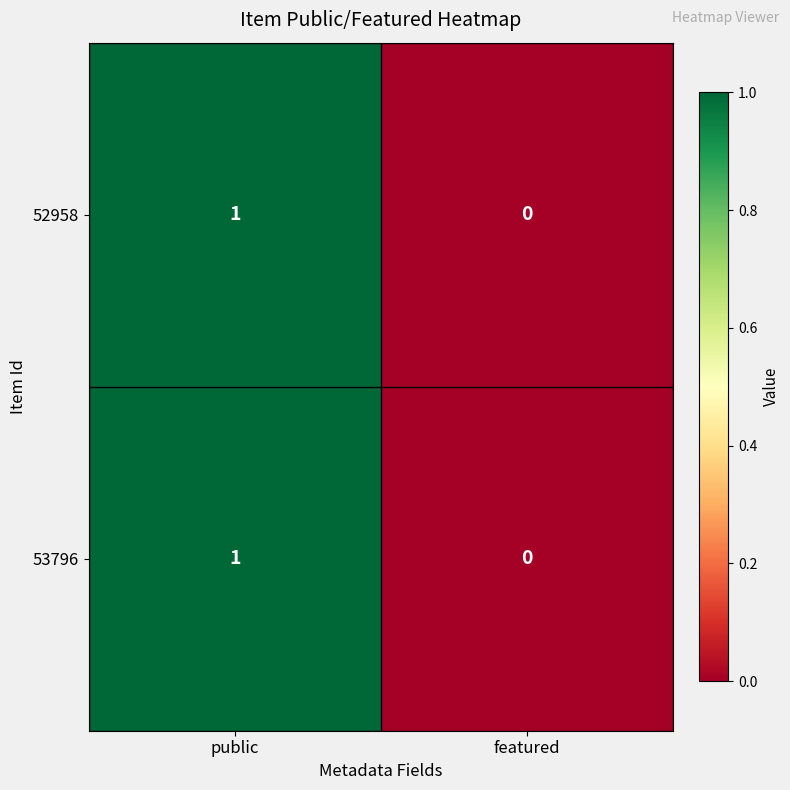

Reading left to right, transcribe all the data shown in this chart.

52958: public=1	featured=0
53796: public=1	featured=0